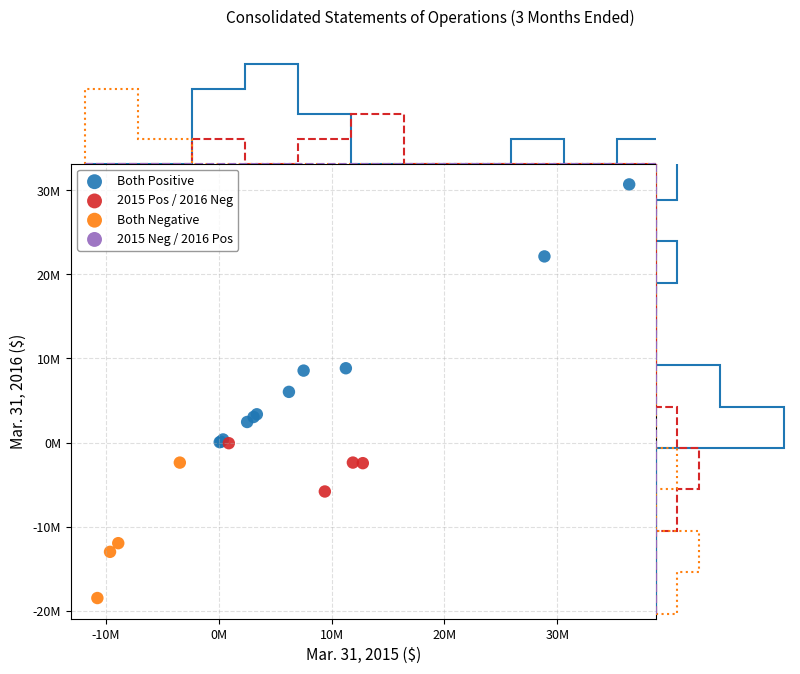

Which series reaches the maximum Y coordinate?

Both Positive